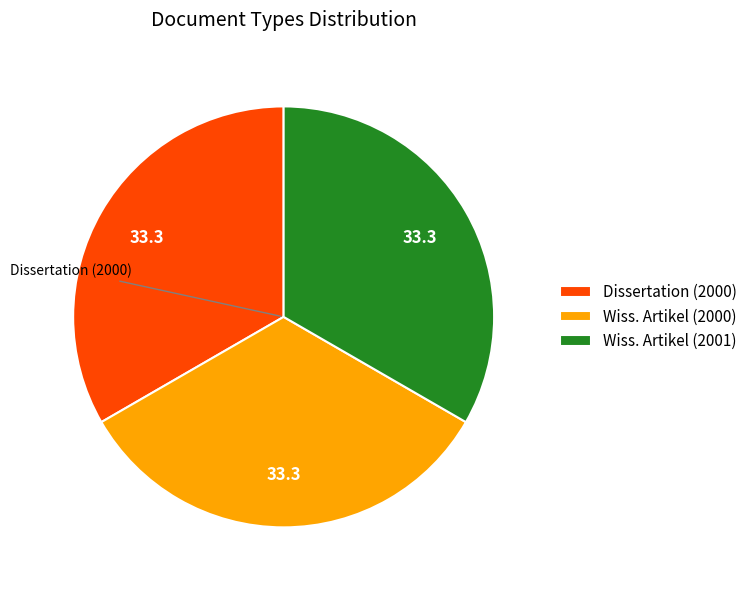

Is there a majority slice in this chart?

No